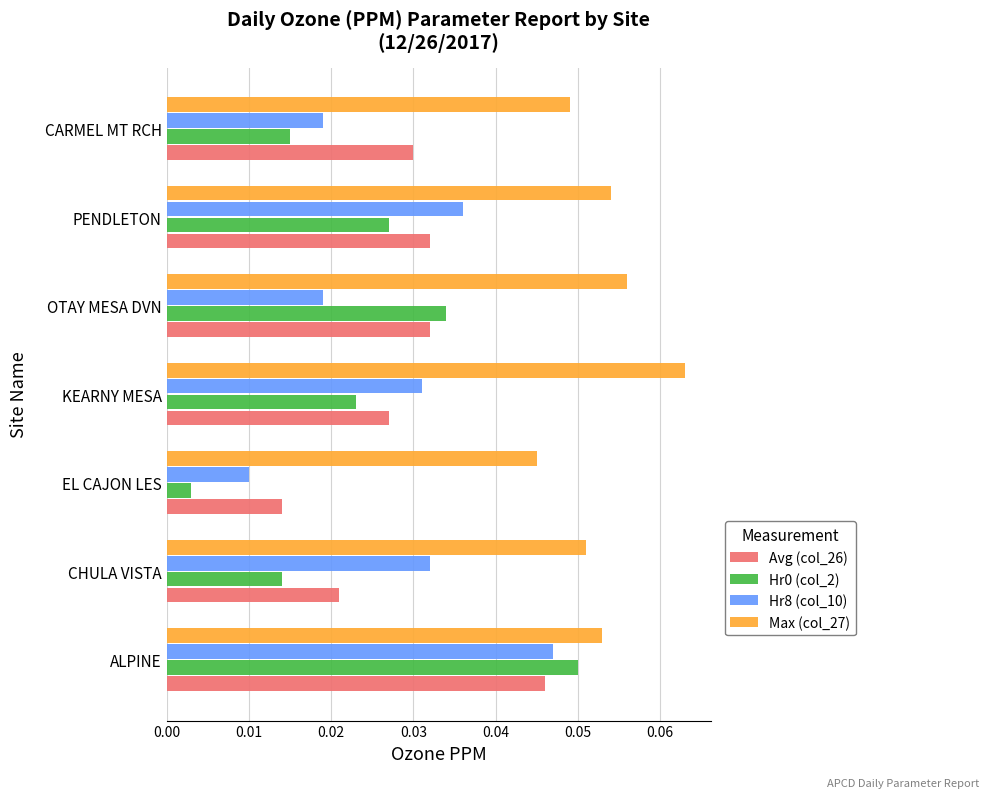

Which series changed the most between ALPINE and OTAY MESA DVN?

Hr8 (col_10)